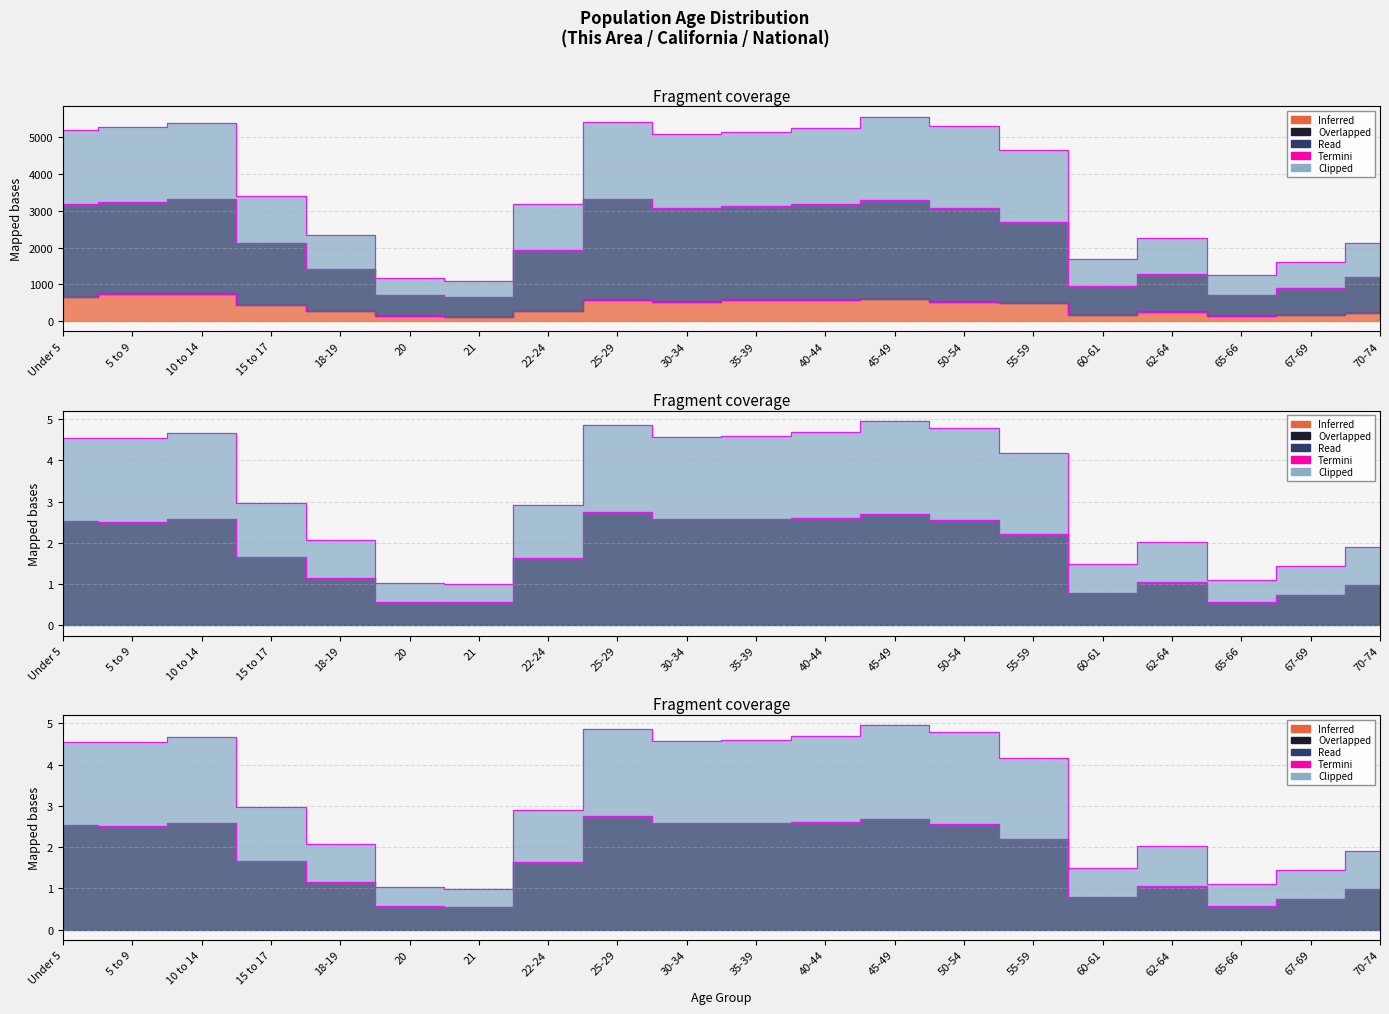

Does the chart display data point markers on the line(s)?

No